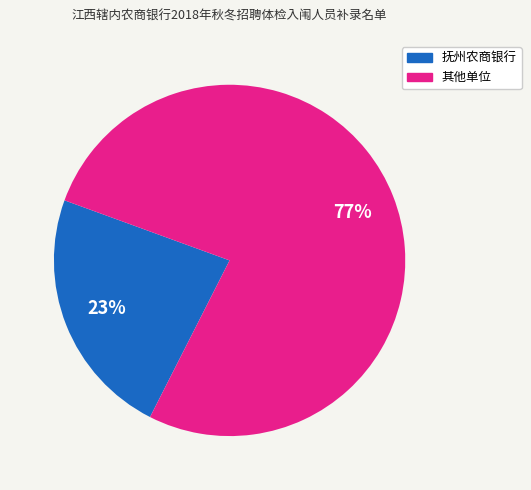

Is there a majority slice in this chart?

Yes